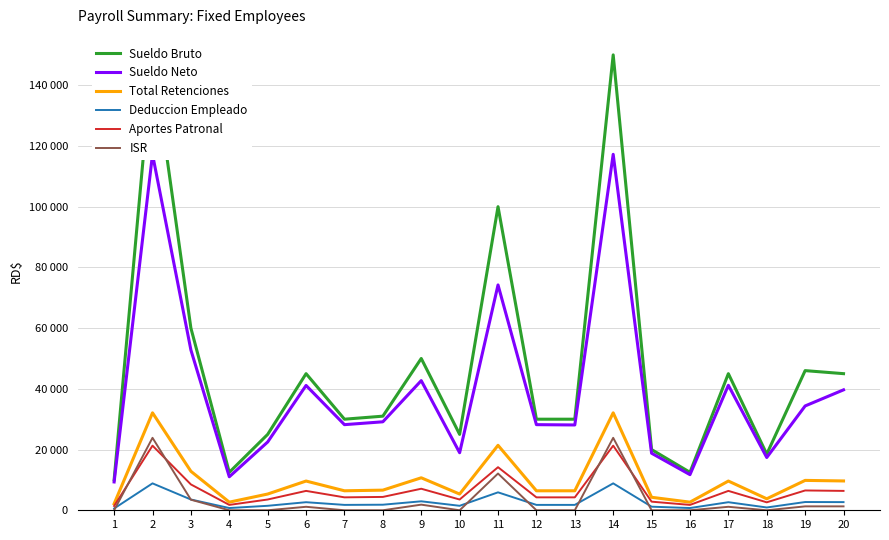

True or false: Sueldo Neto and Total Retenciones cross at least once.

False